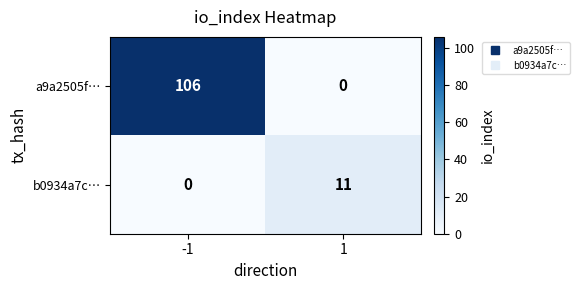

At which category is the sum across all series the highest?

-1